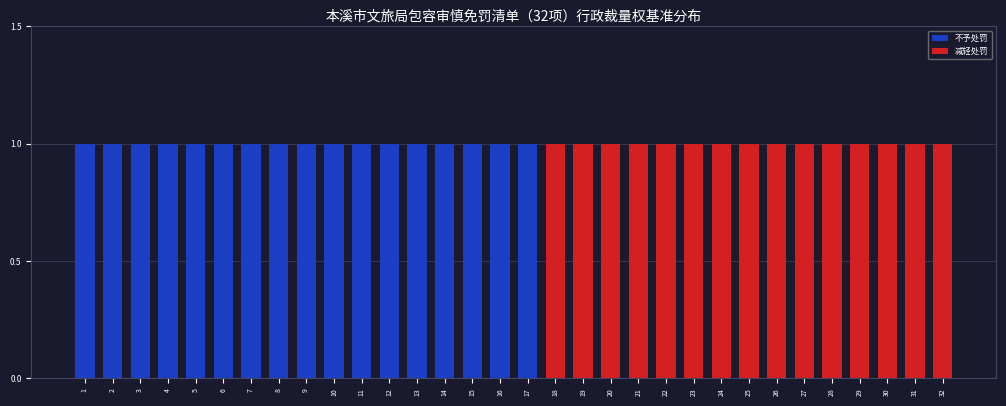

How many series are shown in this chart?

2